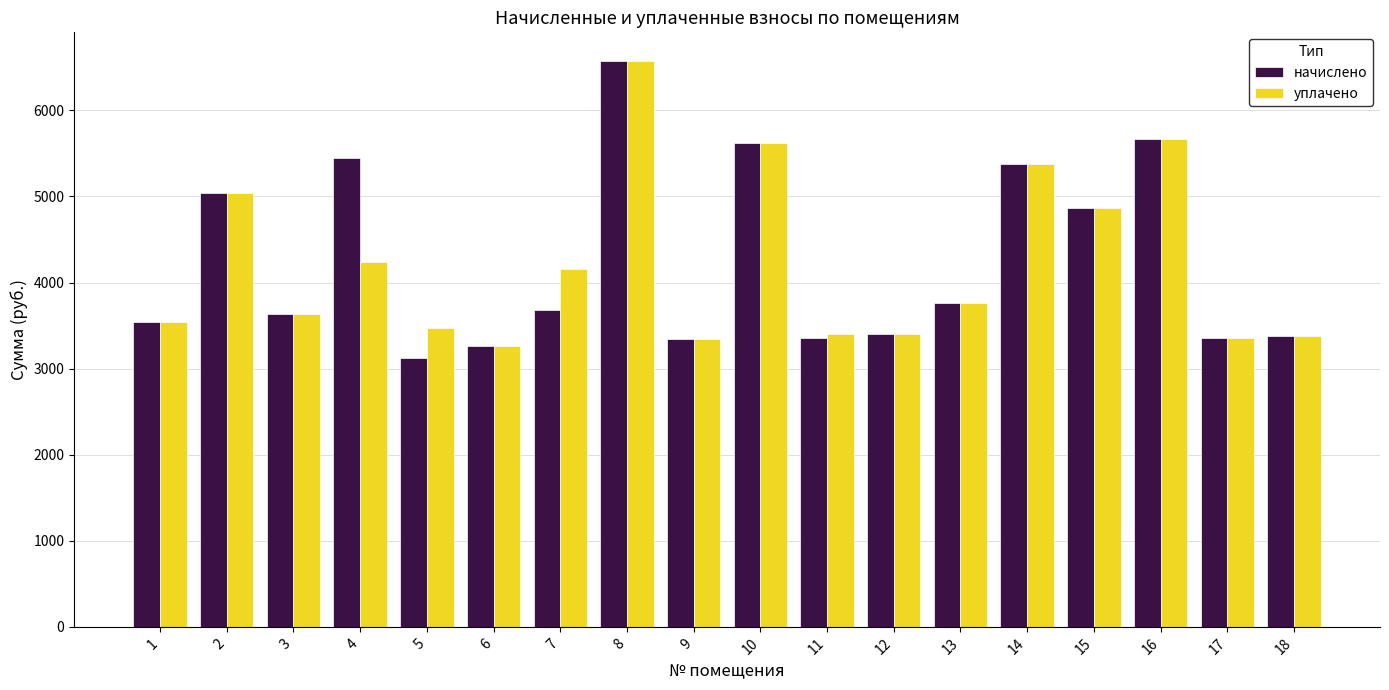

Does the chart contain stacked bars?

No